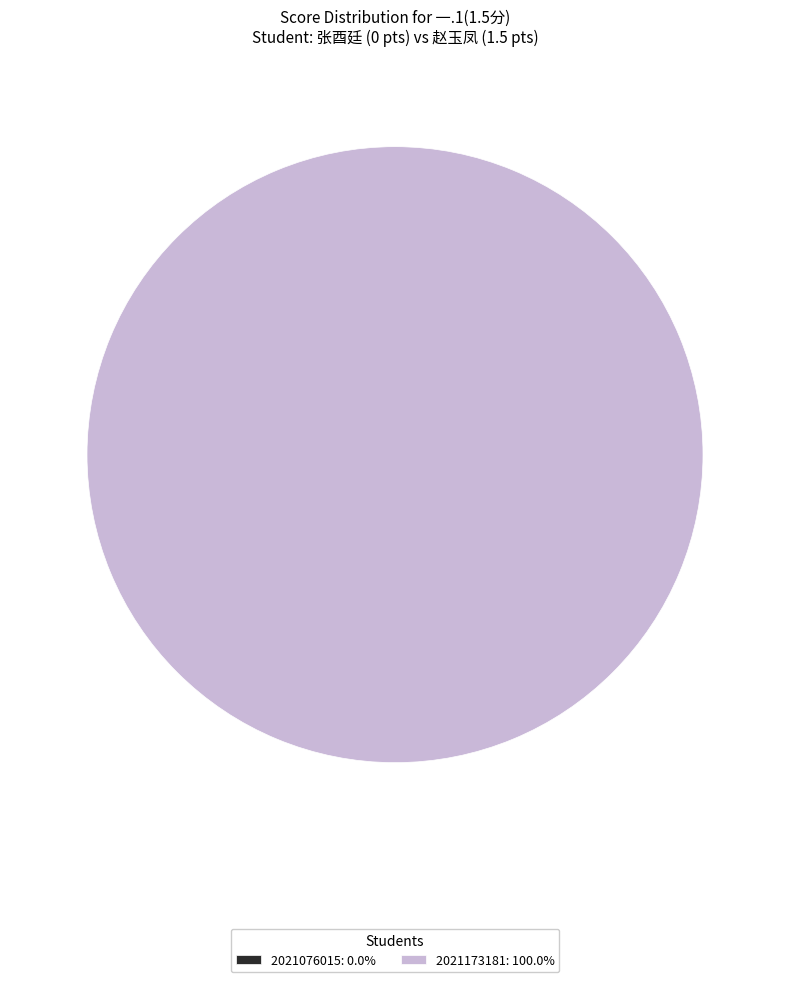

How many slices are in this pie chart?

2